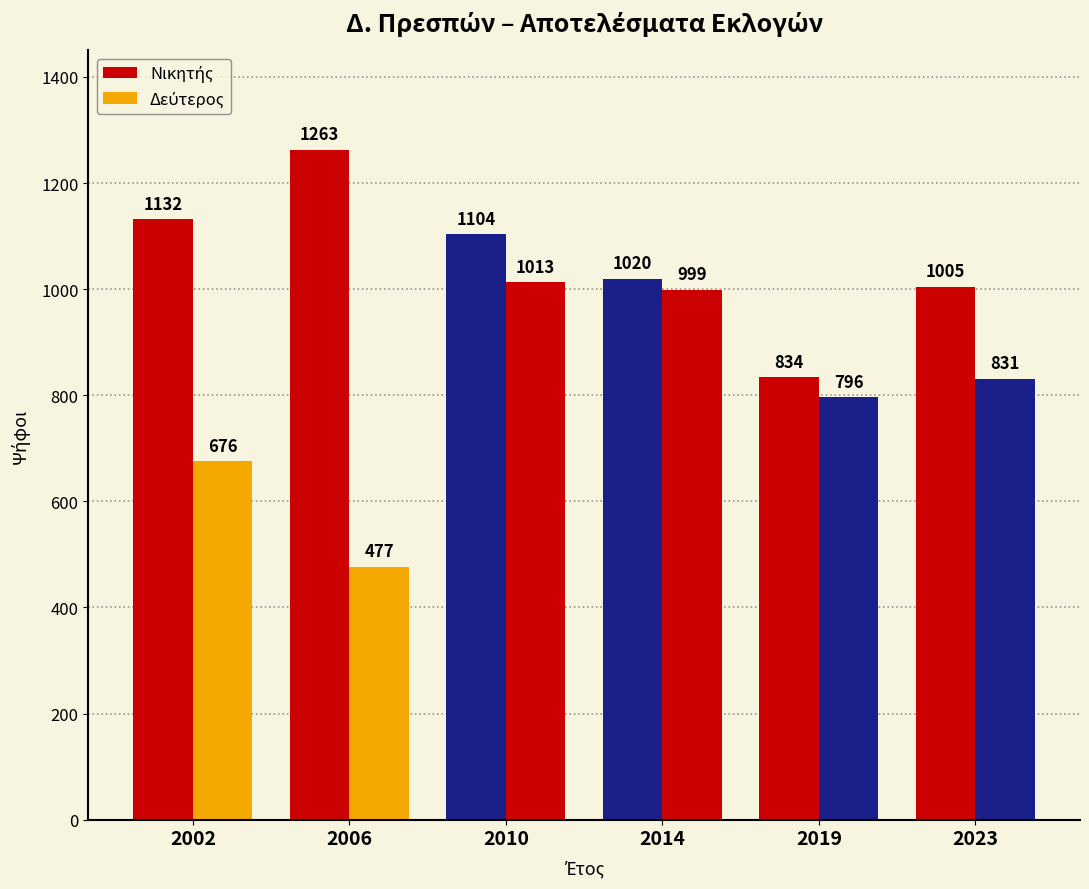

Count the number of data series in this chart.

2